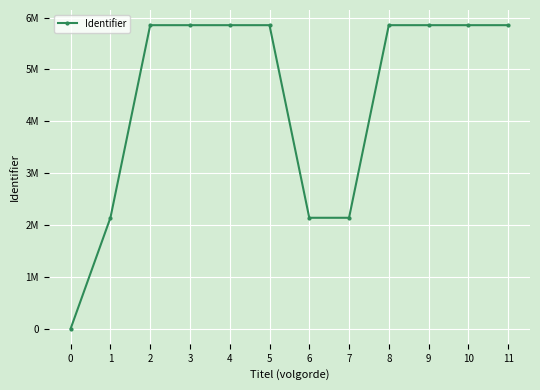

What is the average value?

4436112